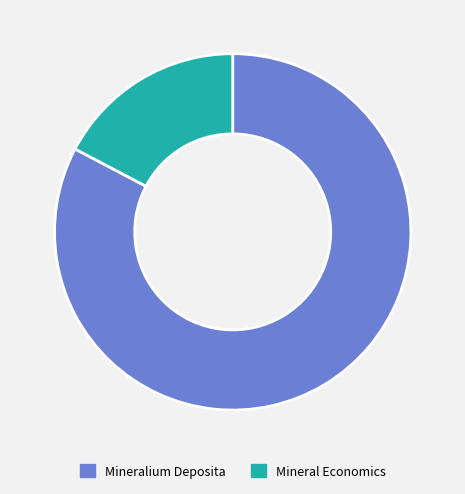

Is there a majority slice in this chart?

Yes